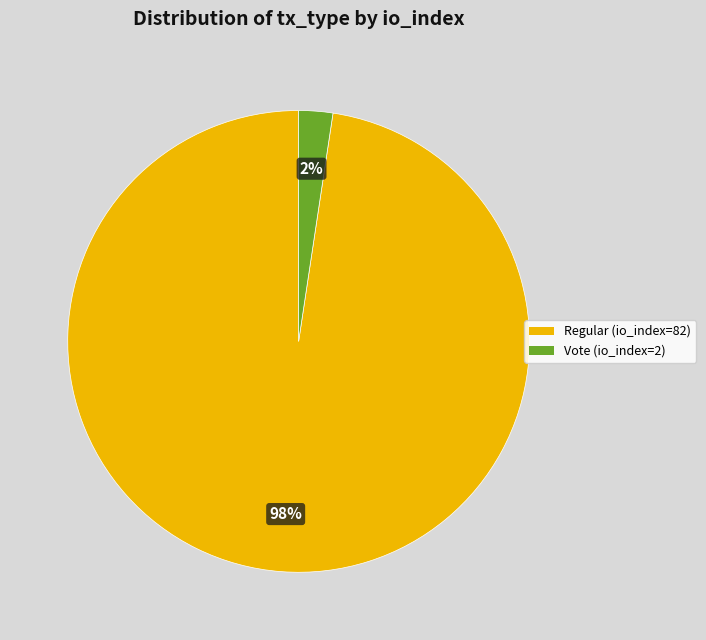

Is it true that Vote (io_index=2) is 2% of the pie?

True